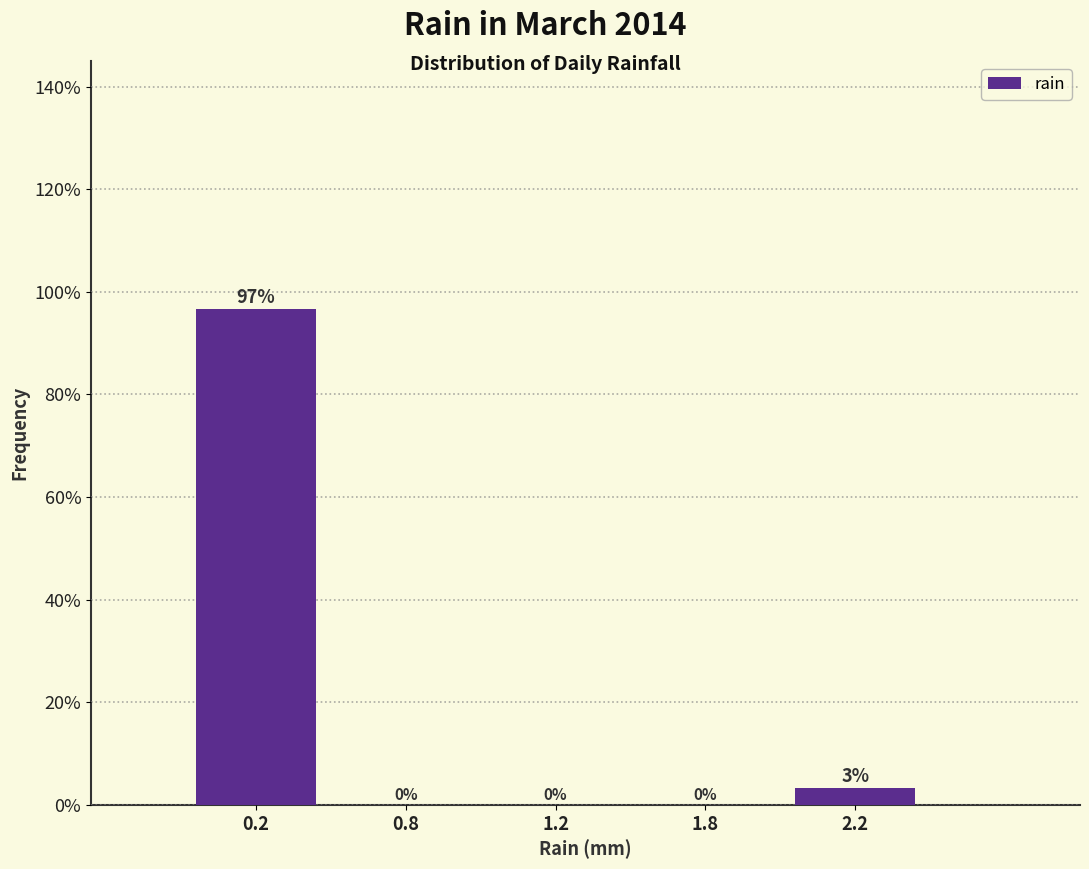

What is the maximum value shown in the chart?

96.7